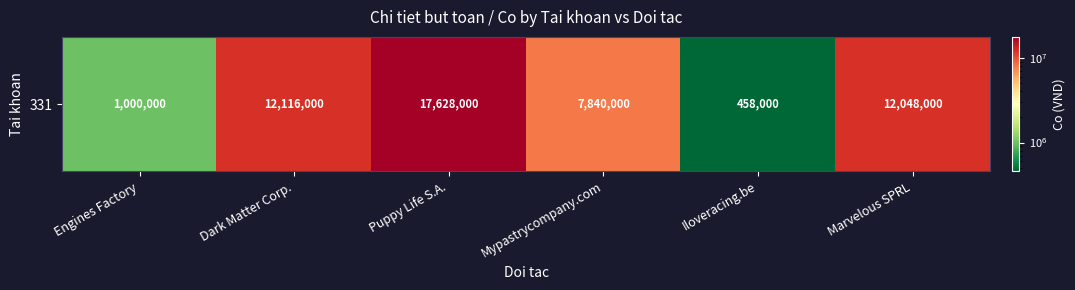

Reading left to right, extract all data points from this chart.

1000000	12116000	17628000	7840000	458000	12048000